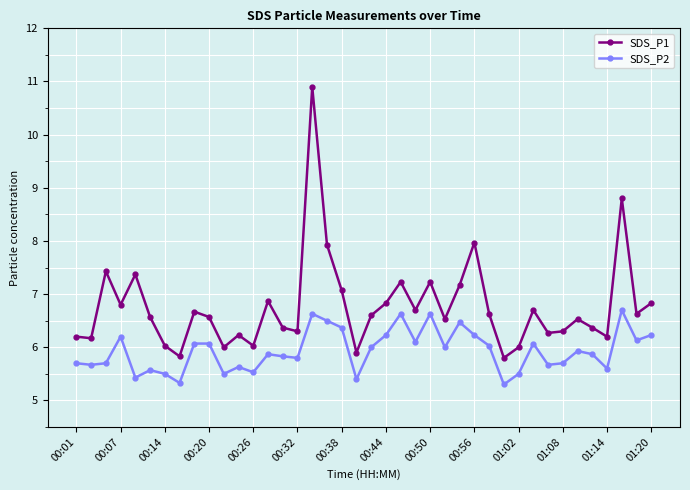

Which series has the largest total across all categories?

SDS_P1